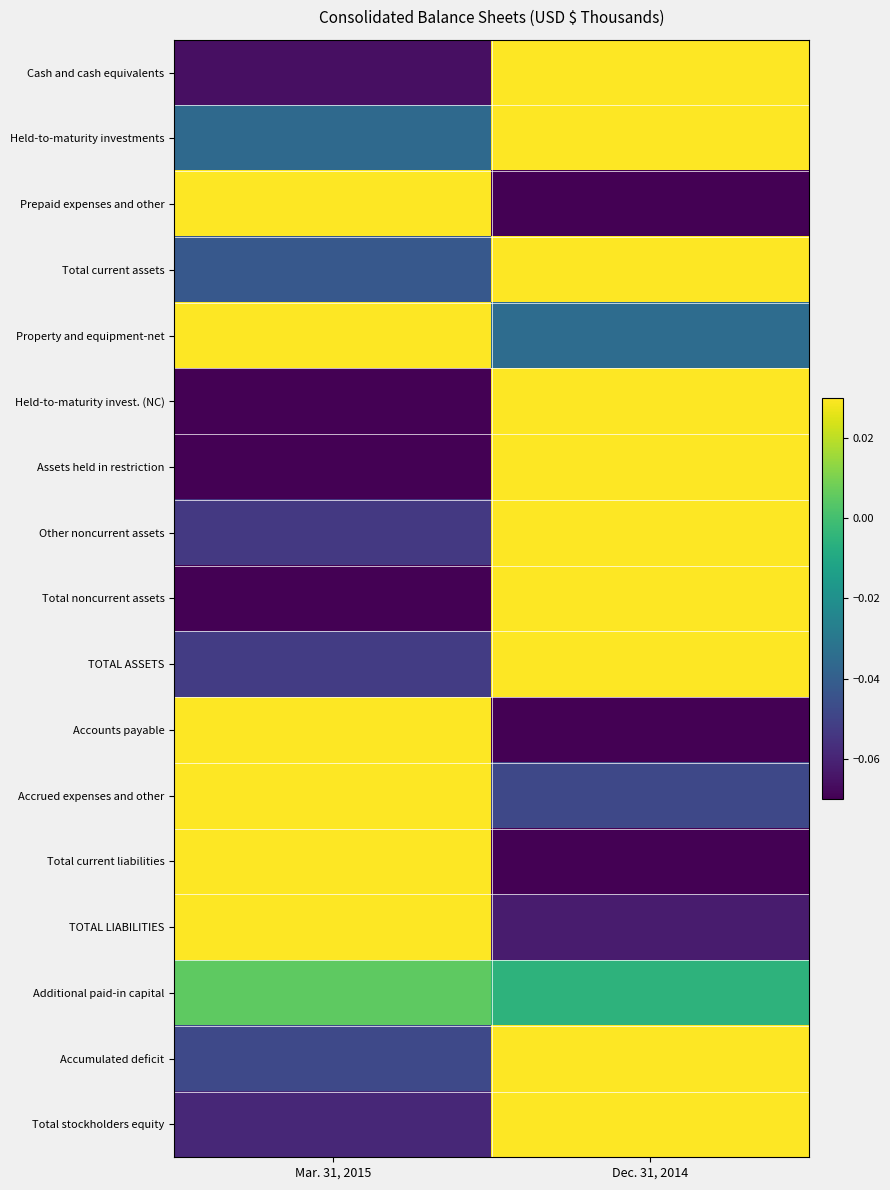

Which has a higher value, Mar. 31, 2015 or Dec. 31, 2014?

Dec. 31, 2014